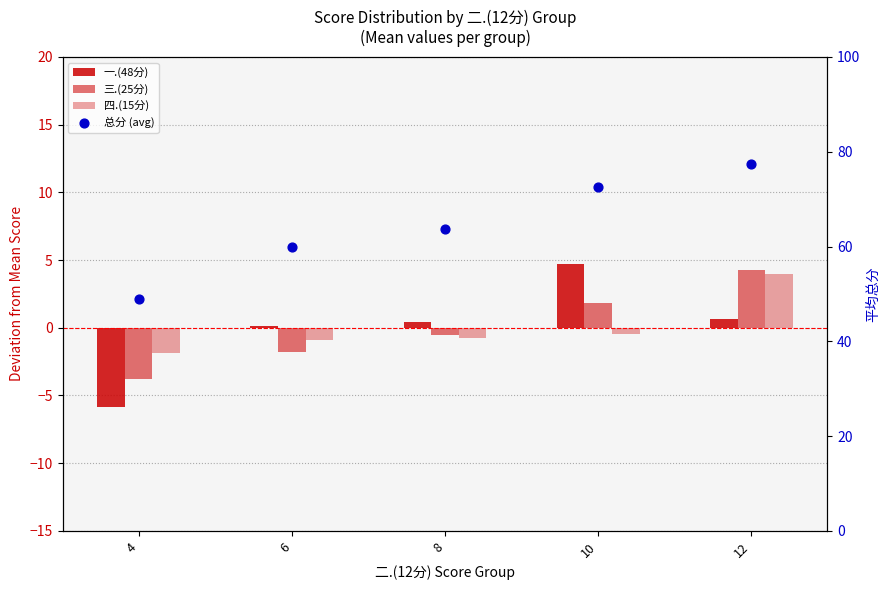

Is the value of 总分 (avg) at 8 greater than the value of 四.(15分) at 4?

Yes